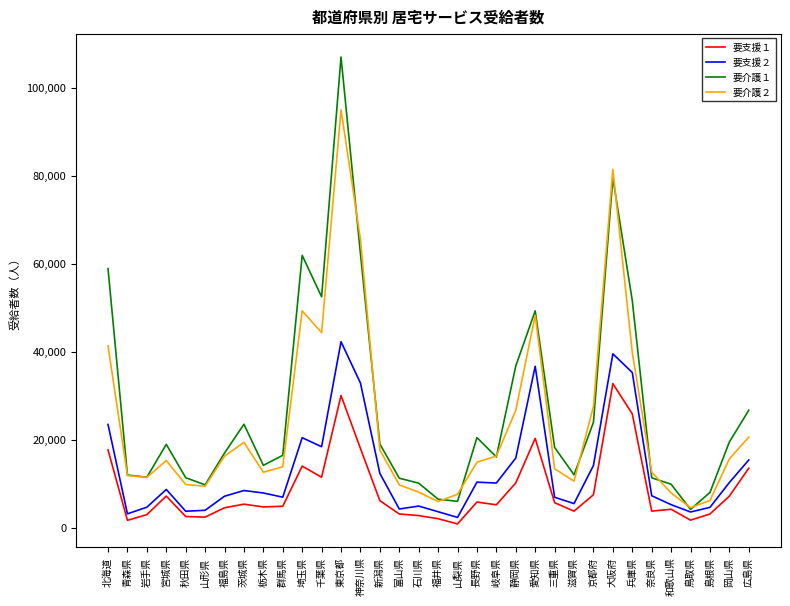

What is the total value across all series at 兵庫県?

152683